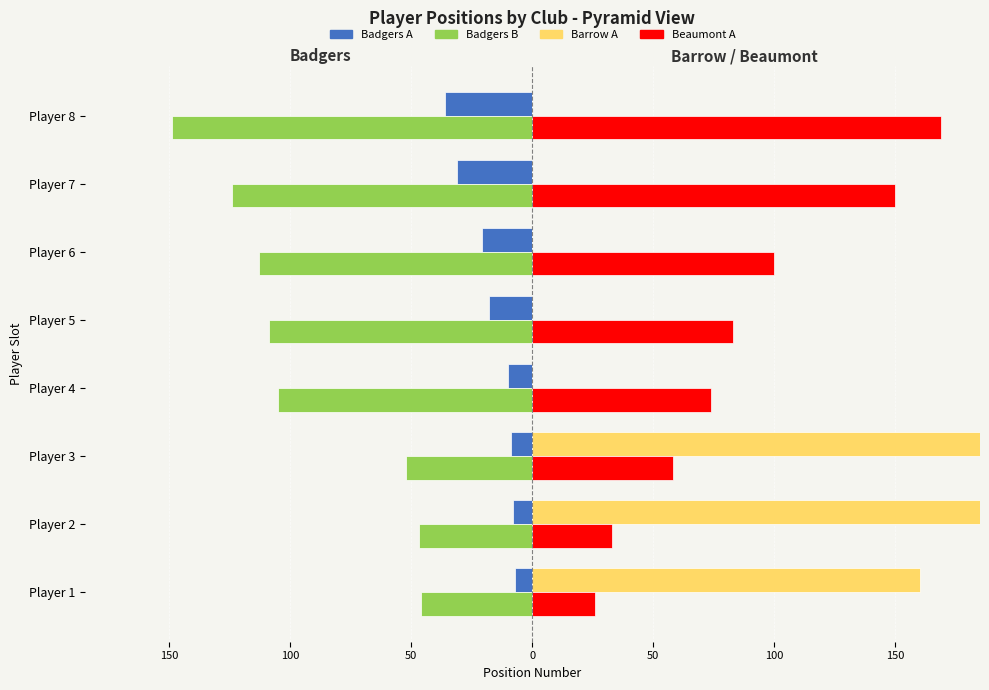

Reading left to right, extract all data points from this chart.

Badgers A: -7	-8	-9	-10	-18	-21	-31	-36
Badgers B: -46	-47	-52	-105	-109	-113	-124	-149
Barrow A: 160	193	224	0	0	0	0	0
Beaumont A: 26	33	58	74	83	100	150	169